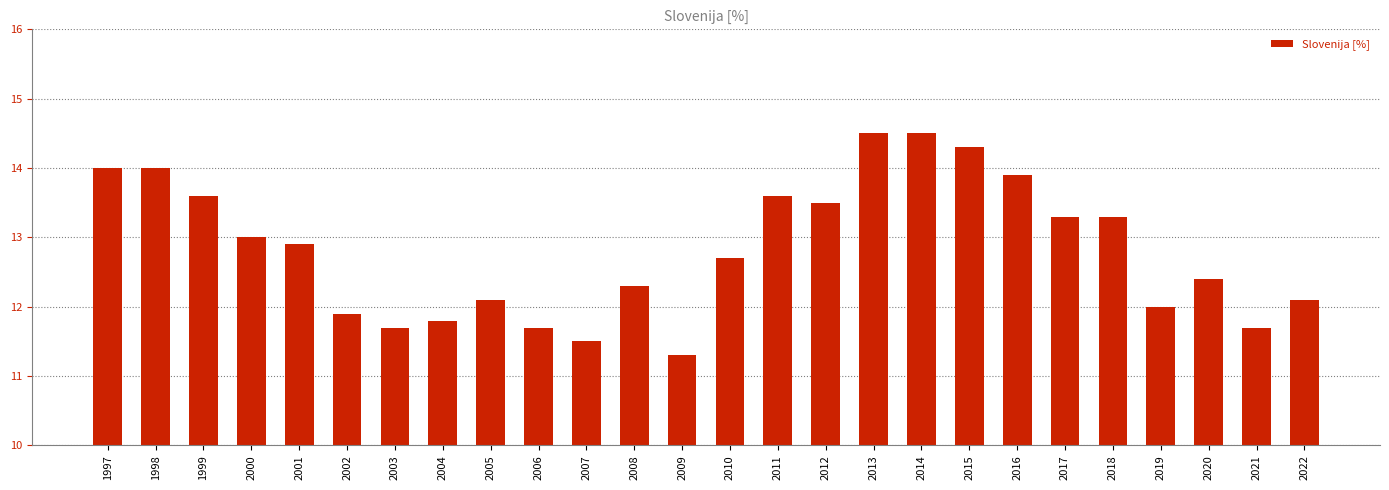

Rank the categories by value from highest to lowest.

2013, 2014, 2015, 1997, 1998, 2016, 1999, 2011, 2012, 2017, 2018, 2000, 2001, 2010, 2020, 2008, 2005, 2022, 2019, 2002, 2004, 2003, 2006, 2021, 2007, 2009